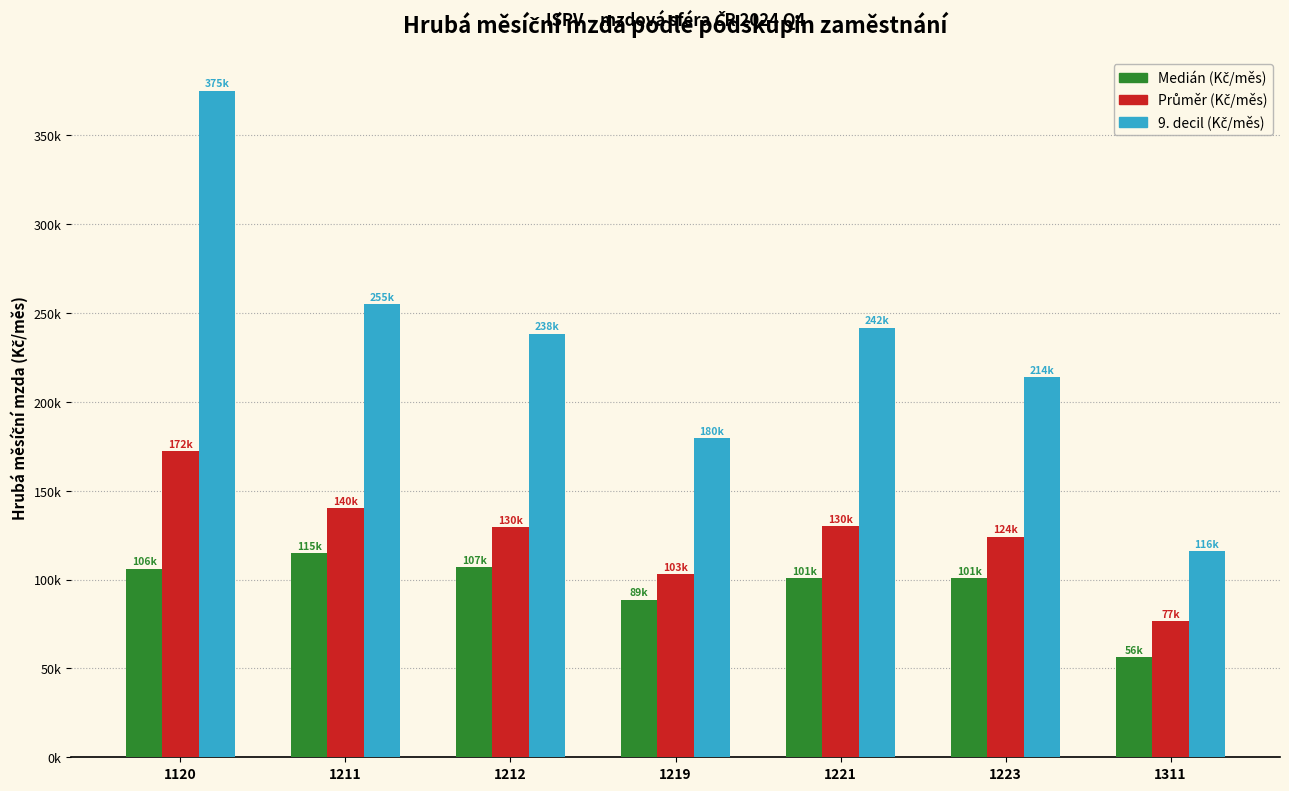

What is the smallest value displayed?

56439.4